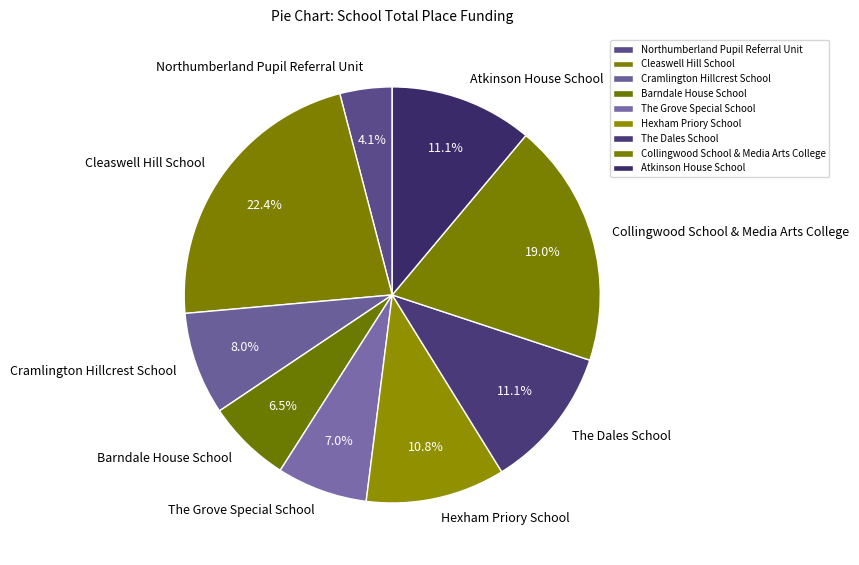

Which has a higher value, Northumberland Pupil Referral Unit or Cramlington Hillcrest School?

Cramlington Hillcrest School